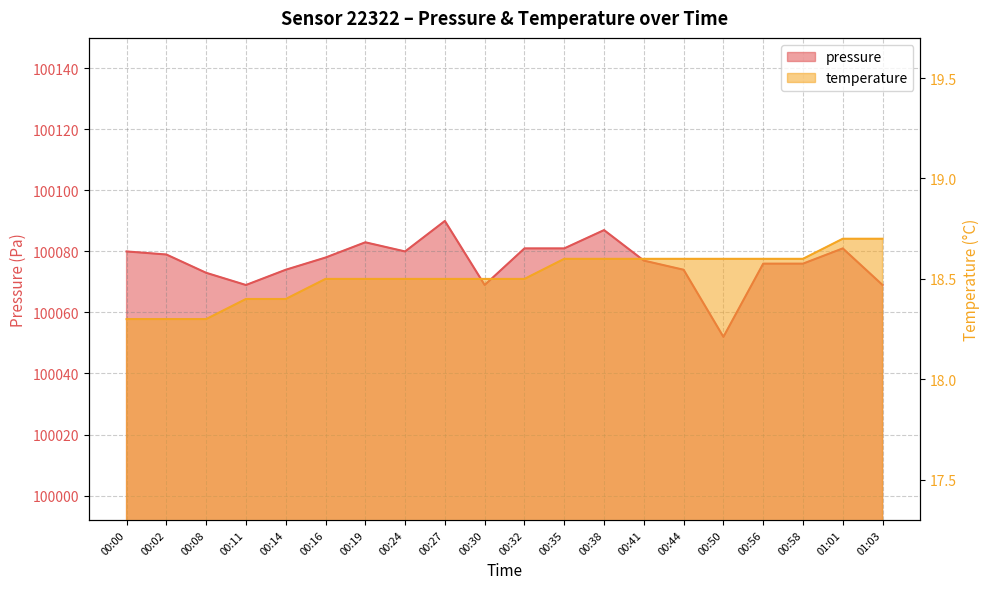

Reading right to left, transcribe all the data shown in this chart.

pressure: 01:03=100069.0	01:01=100081.0	00:58=100076.0	00:56=100076.0	00:50=100052.0	00:44=100074.0	00:41=100077.0	00:38=100087.0	00:35=100081.0	00:32=100081.0	00:30=100069.0	00:27=100090.0	00:24=100080.0	00:19=100083.0	00:16=100078.0	00:14=100074.0	00:11=100069.0	00:08=100073.0	00:02=100079.0	00:00=100080.0
temperature: 01:03=18.7	01:01=18.7	00:58=18.6	00:56=18.6	00:50=18.6	00:44=18.6	00:41=18.6	00:38=18.6	00:35=18.6	00:32=18.5	00:30=18.5	00:27=18.5	00:24=18.5	00:19=18.5	00:16=18.5	00:14=18.4	00:11=18.4	00:08=18.3	00:02=18.3	00:00=18.3